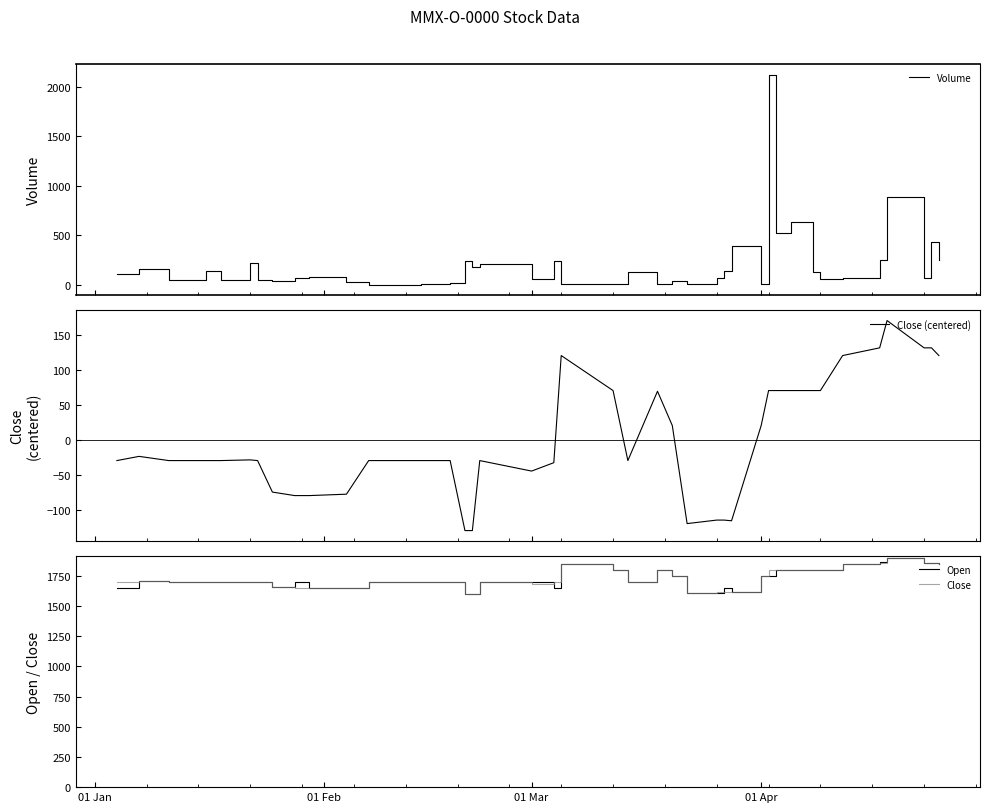

What is the maximum value for Open?

1900